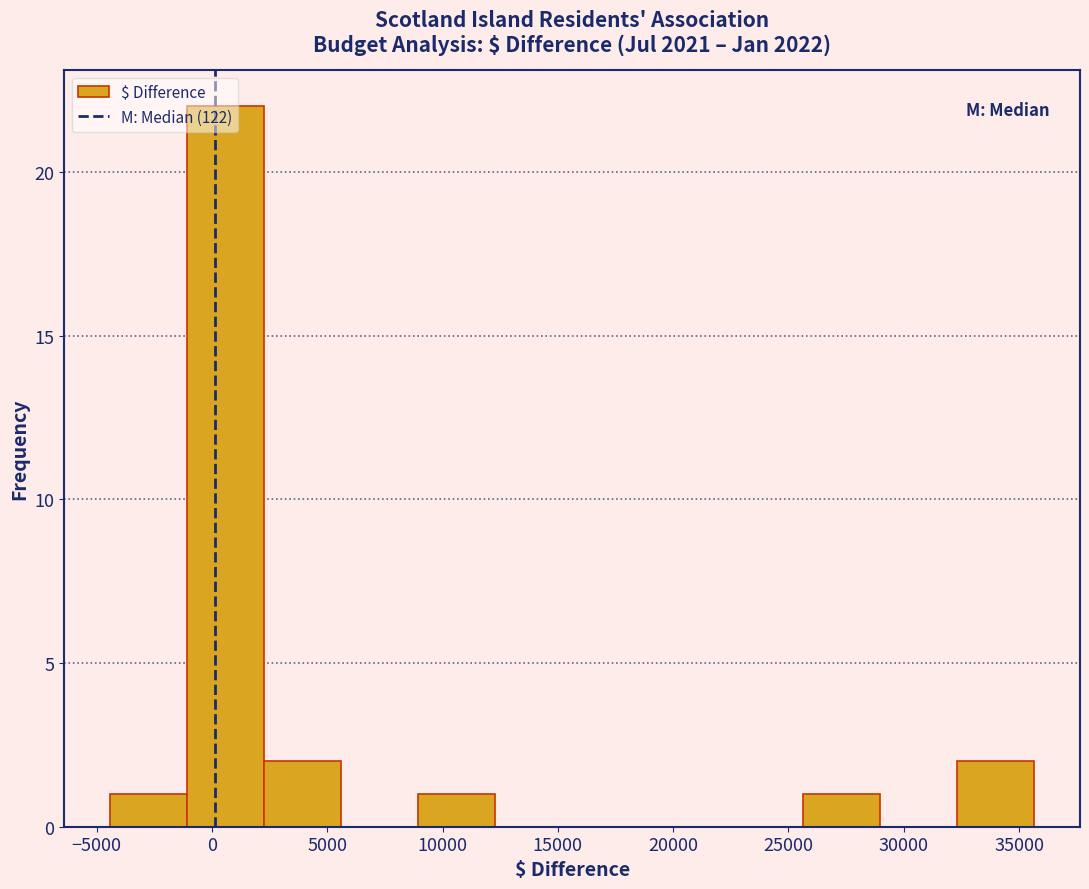

Reading left to right, transcribe this chart: for each bar, give the range it covers on the x-axis and its height. Neither the bar edges nor the heights are printed on the chart, so give them approximately, as read against the axes.

-4500 to -1000: 1
-1000 to 2500: 22
2500 to 5500: 2
5500 to 9000: 0
9000 to 12500: 1
12500 to 15500: 0
15500 to 19000: 0
19000 to 22500: 0
22500 to 25500: 0
25500 to 29000: 1
29000 to 32500: 0
32500 to 35500: 2